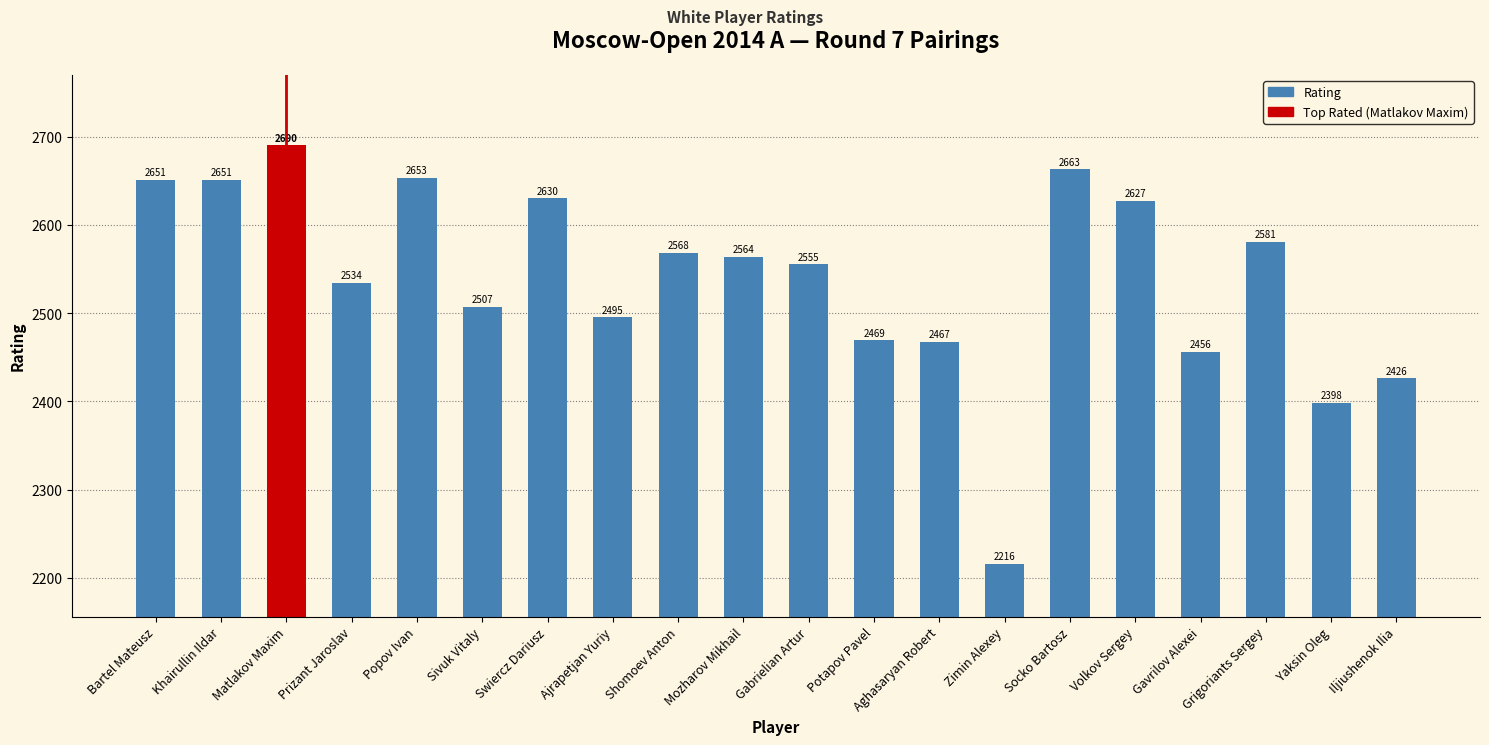

What is the maximum value shown in the chart?

2690